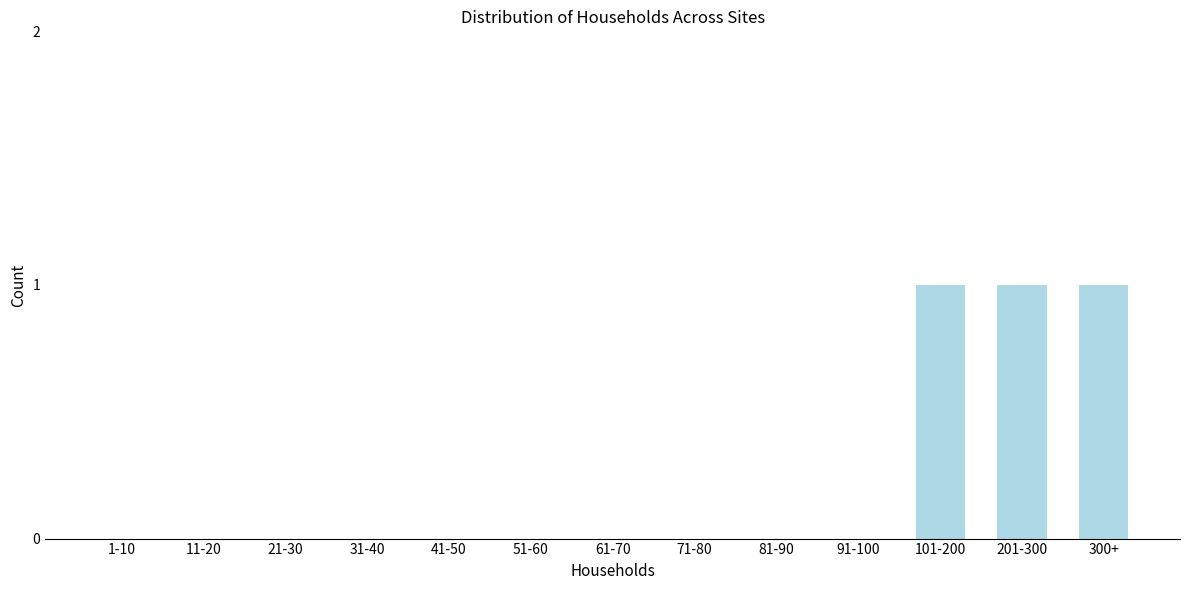

Reading right to left, list all the values displayed in this chart.

300+=1	201-300=1	101-200=1	91-100=0	81-90=0	71-80=0	61-70=0	51-60=0	41-50=0	31-40=0	21-30=0	11-20=0	1-10=0